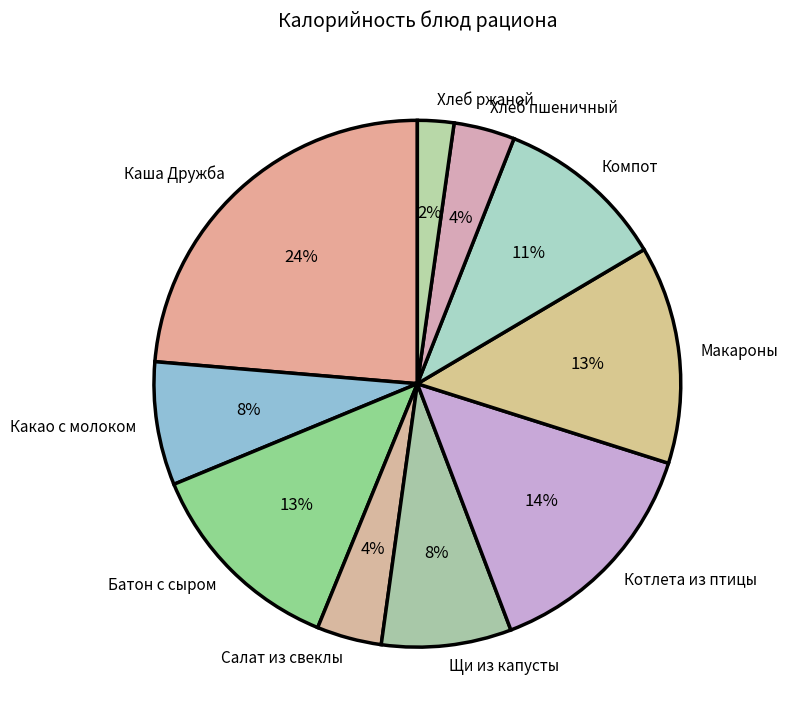

Between Хлеб ржаной and Макароны, which is larger?

Макароны